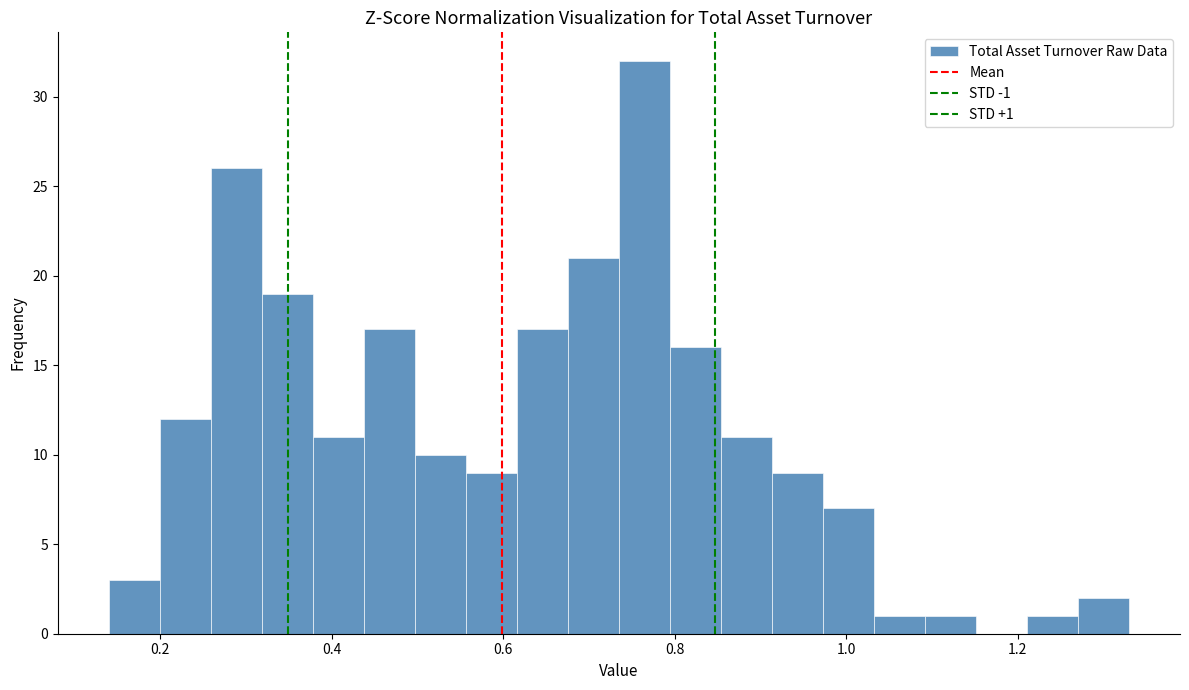

Read against the x-axis, roughly where is the centre of the tallest bar?

0.76